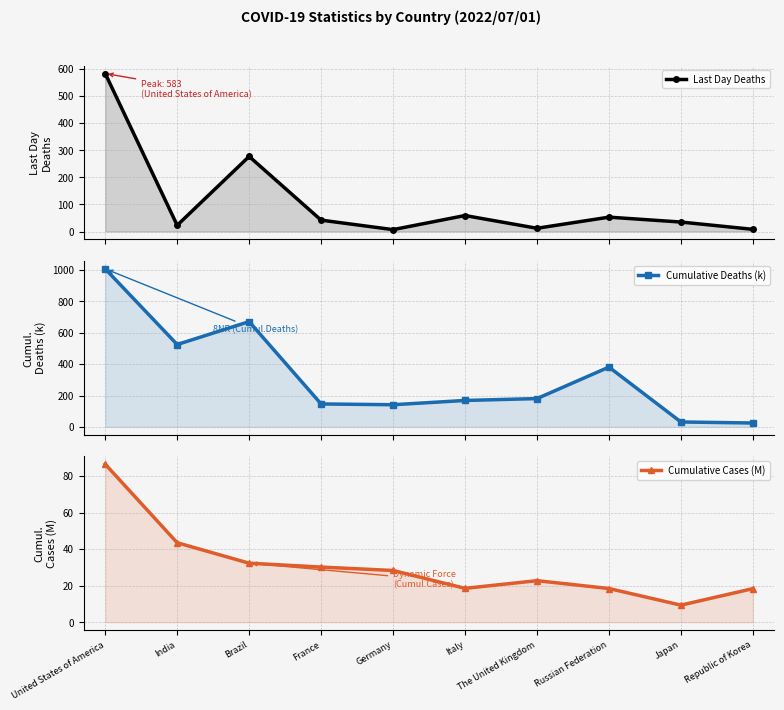

At which category does Cumulative Deaths (k) reach its first local peak?

Brazil